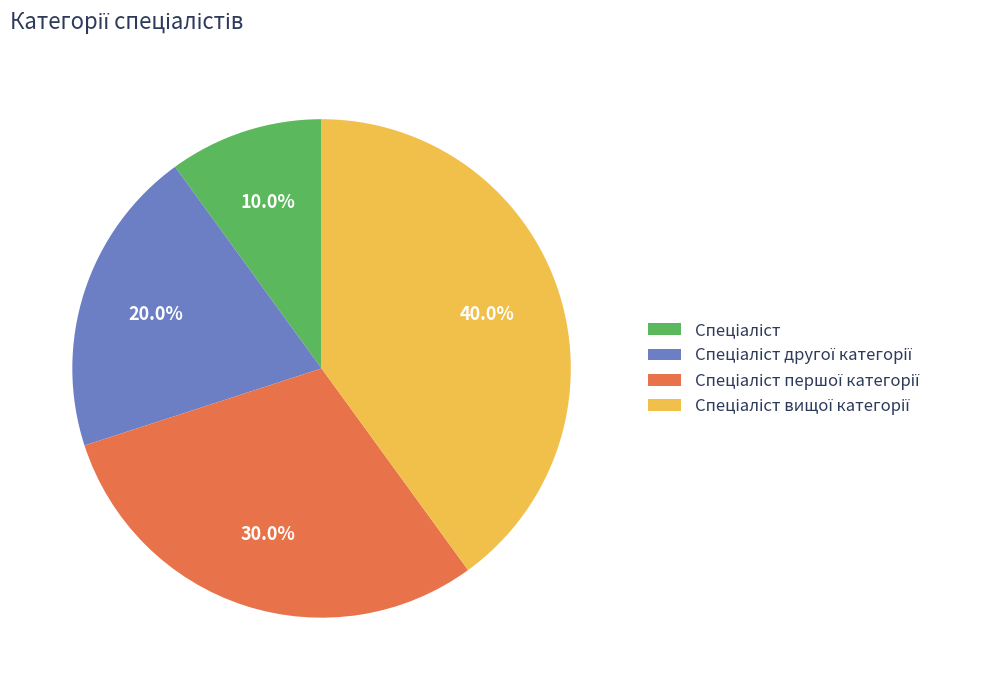

Does any single category account for the majority?

No